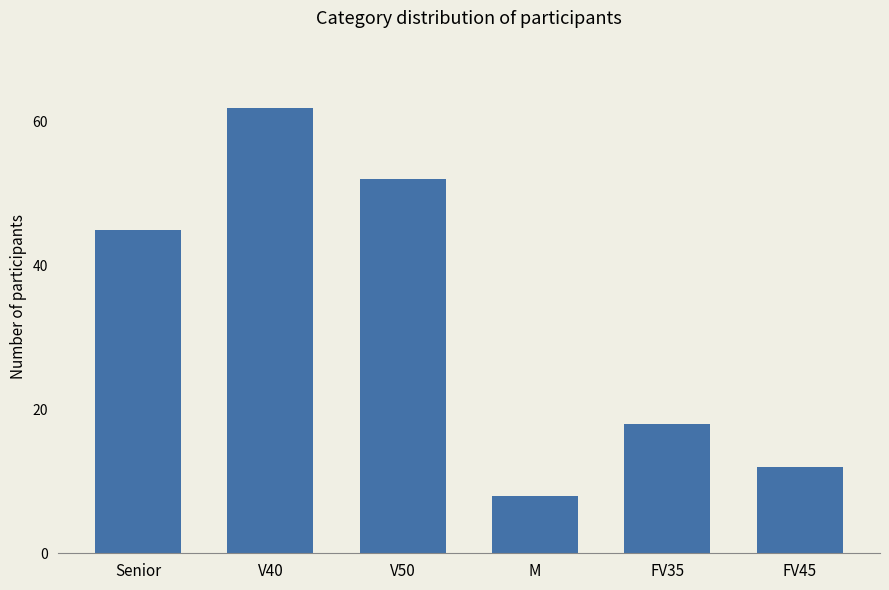

Where is the data nearest to the value 35?

Senior